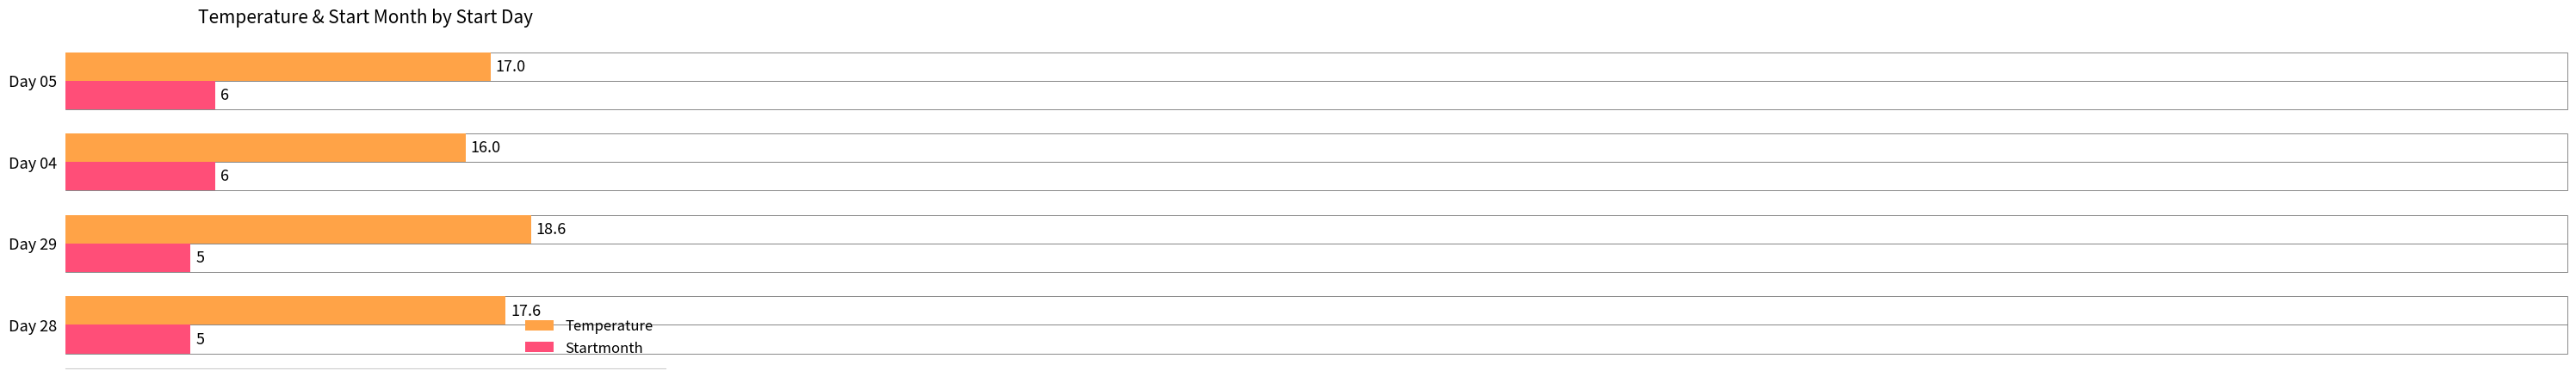

Which series has the largest range (max minus min)?

Temperature